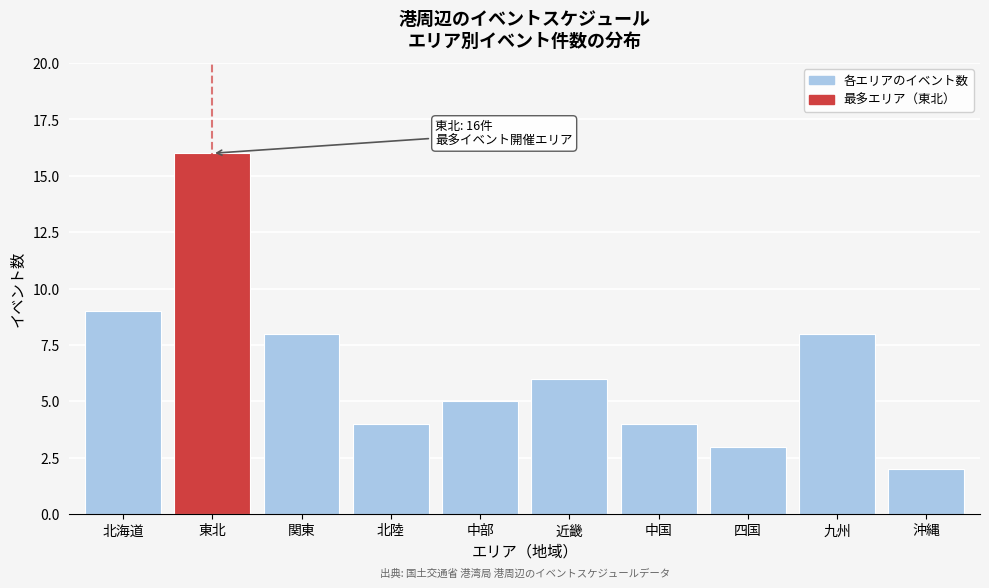

Reading left to right, extract all data points from this chart.

9	16	8	4	5	6	4	3	8	2